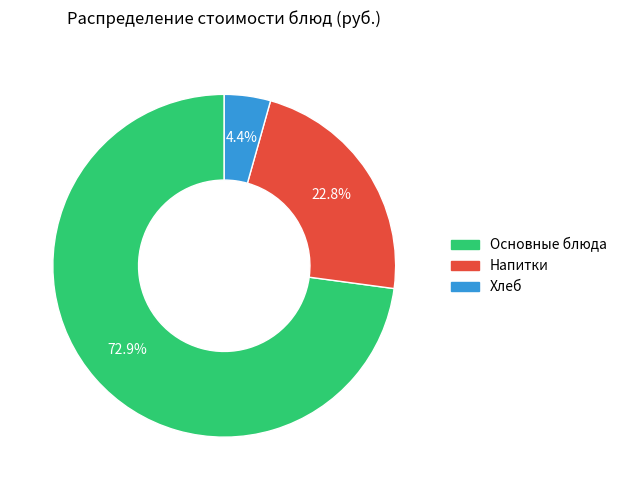

Is there a majority slice in this chart?

Yes